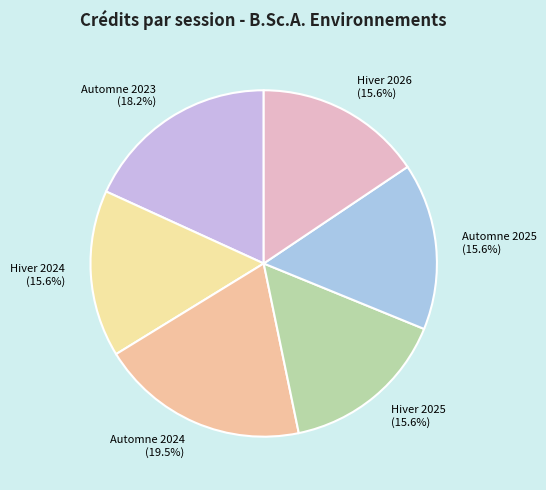

How many segments does this pie chart have?

6